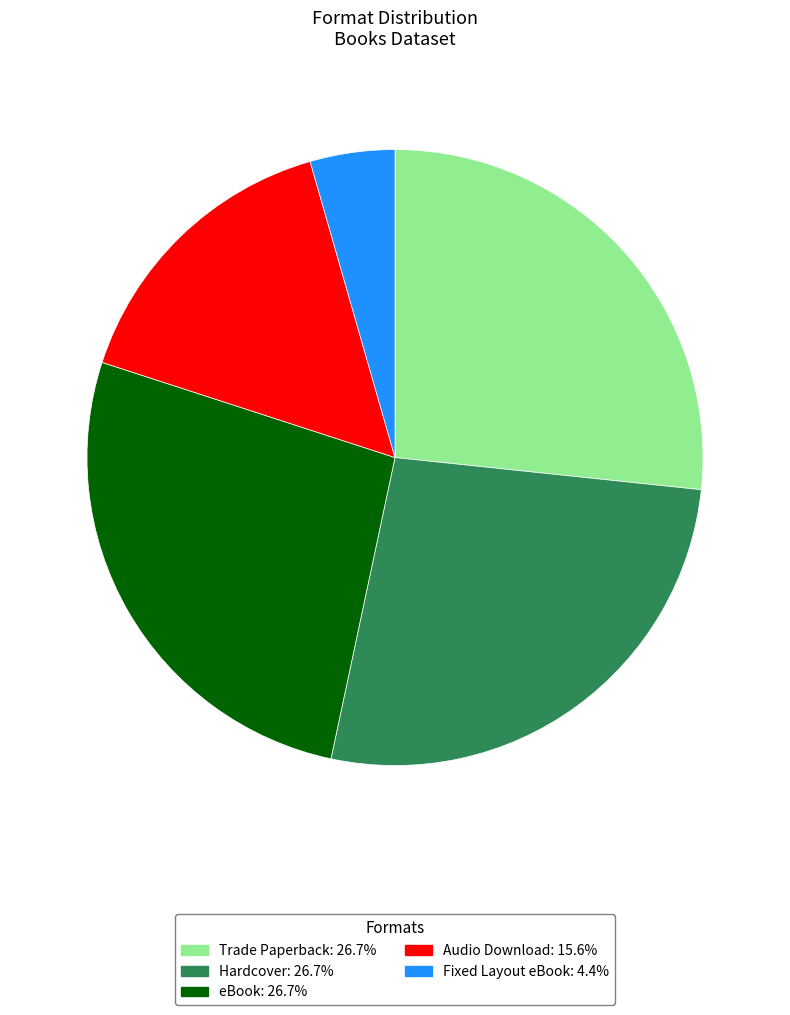

Approximately how many times larger is the value at Audio Download compared to Trade Paperback?

0.6